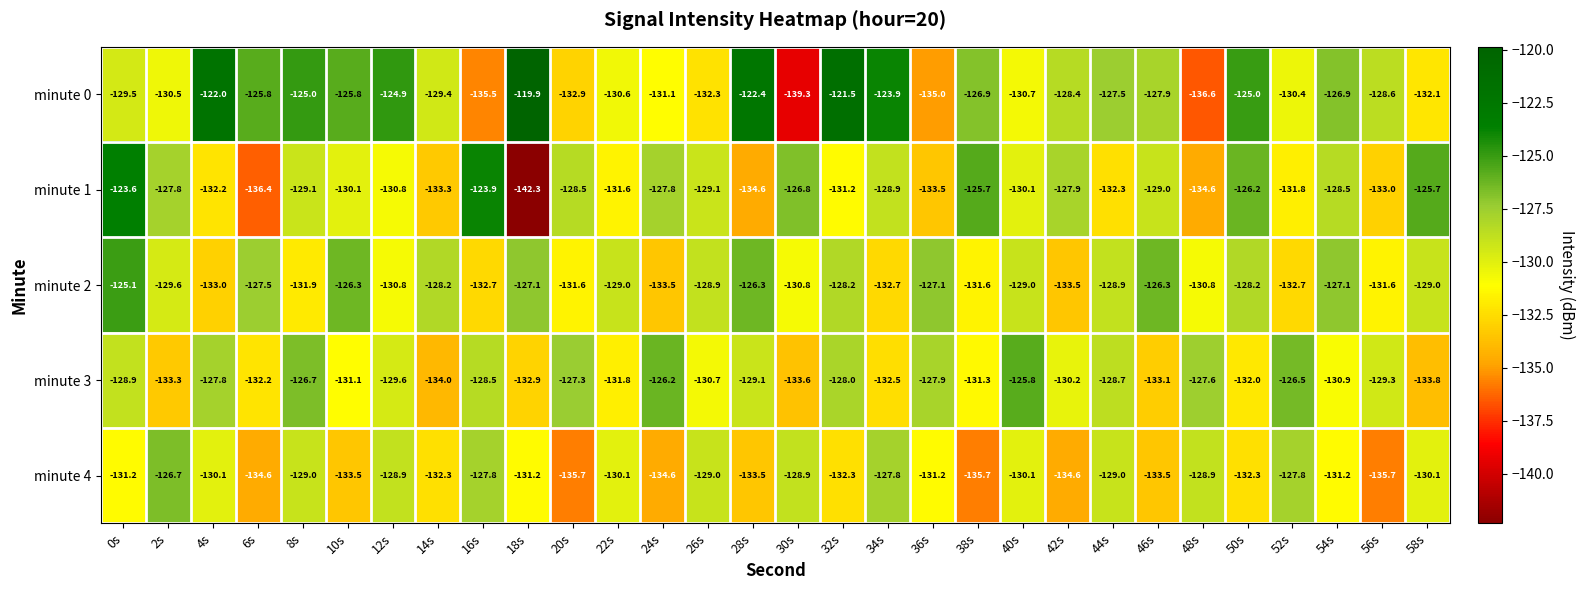

True or false: minute 4 has a value of -38.2 at 52s.

False